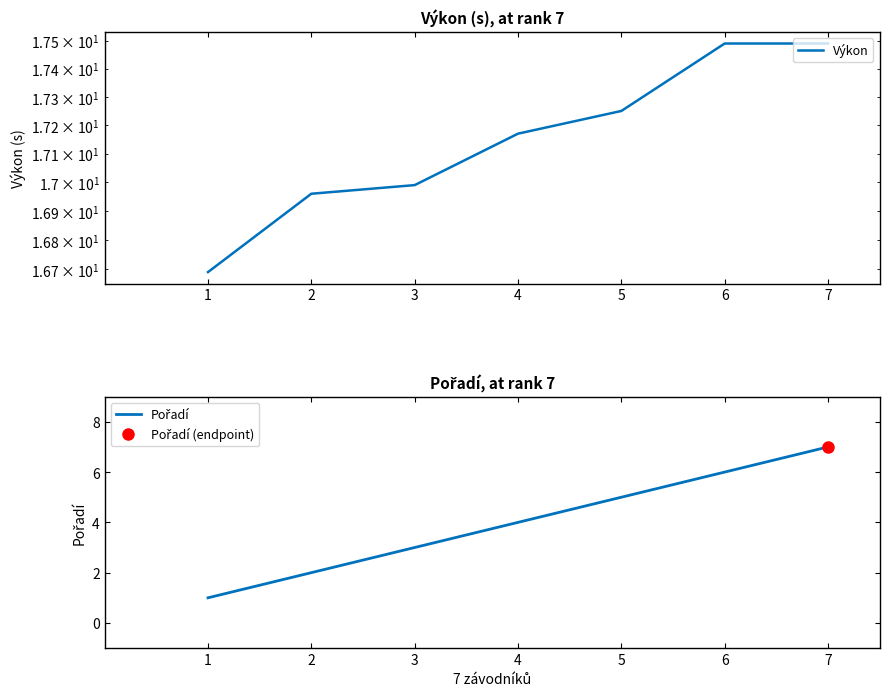

What is the sum of the Výkon values at 1 and 4?

33.9